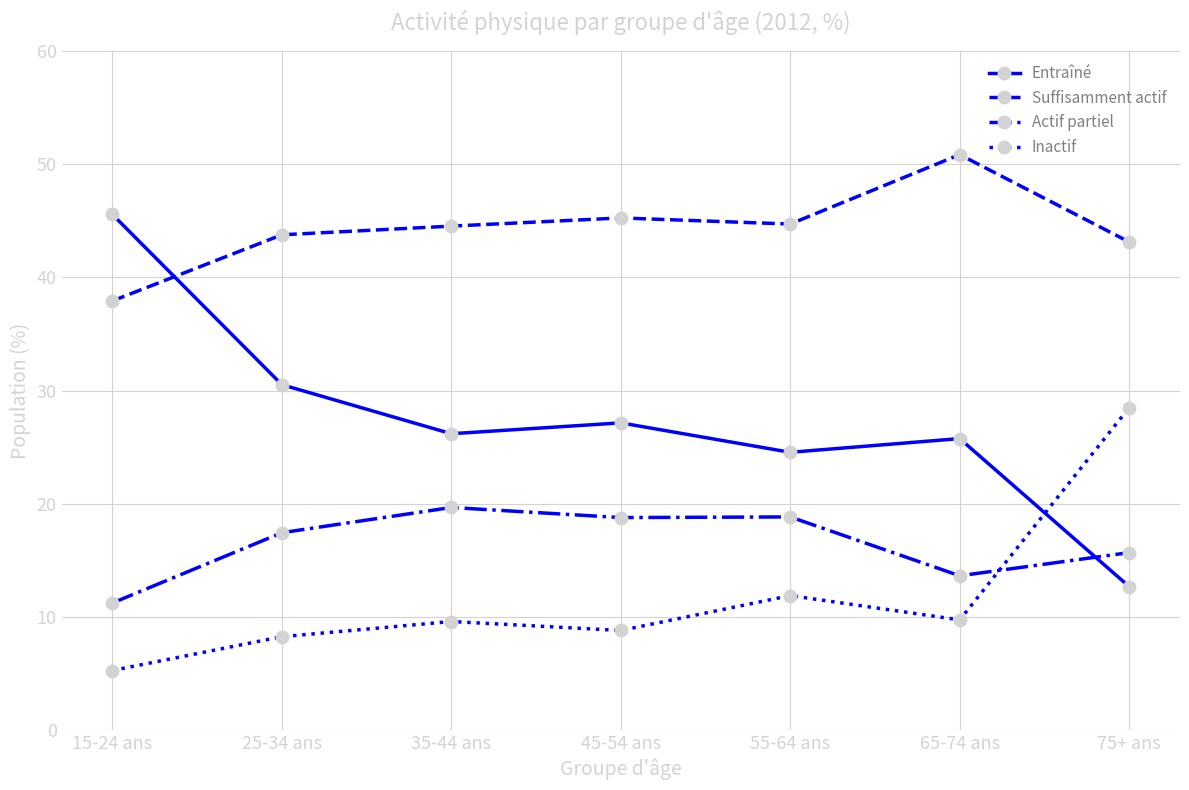

What is the average value of the Suffisamment actif series?

44.3